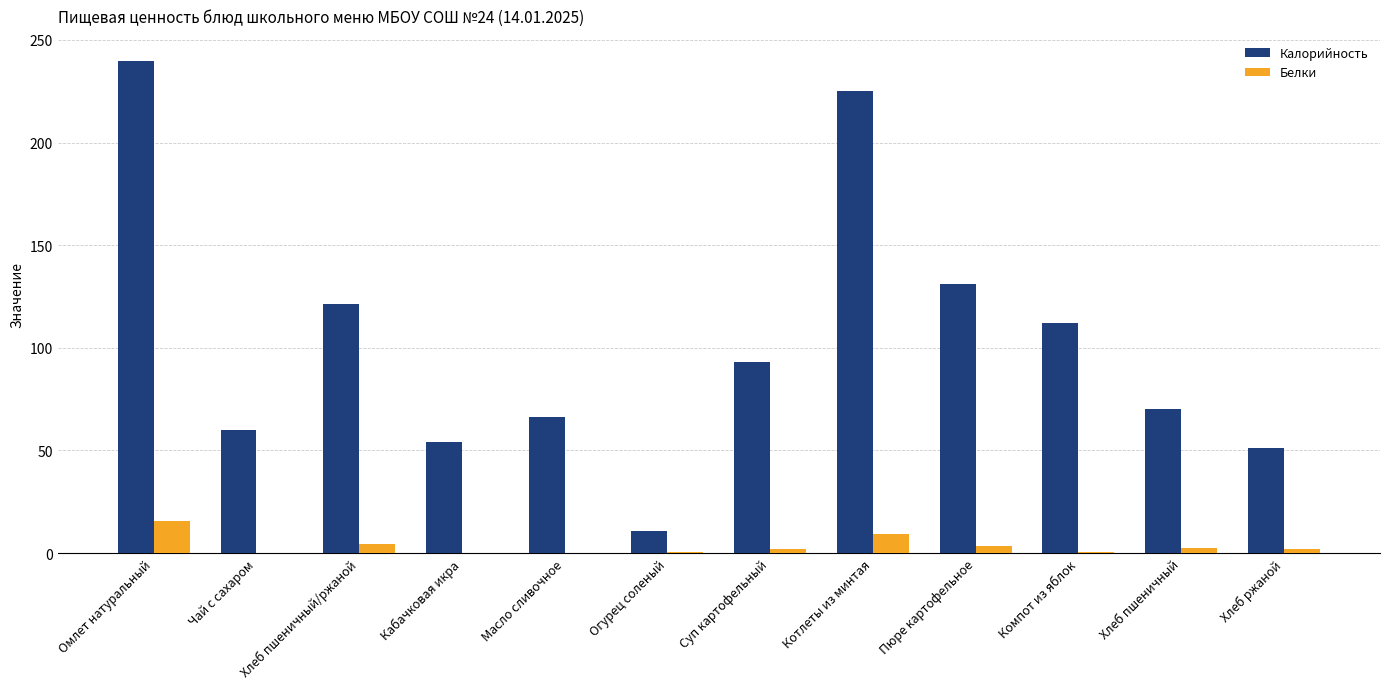

What is the total value across all series at Огурец соленый?

11.3